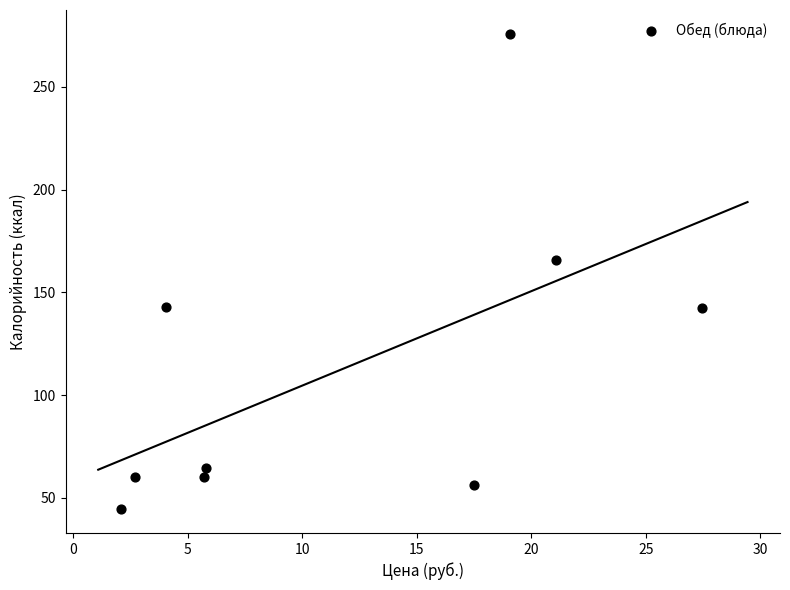

What Y value in the scatter plot is closest to 160?

165.8